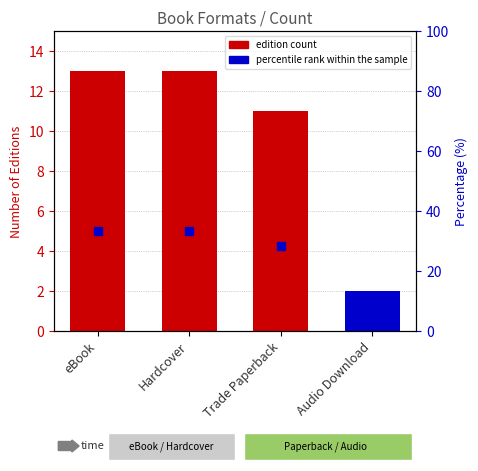

What position from the right is eBook?

4